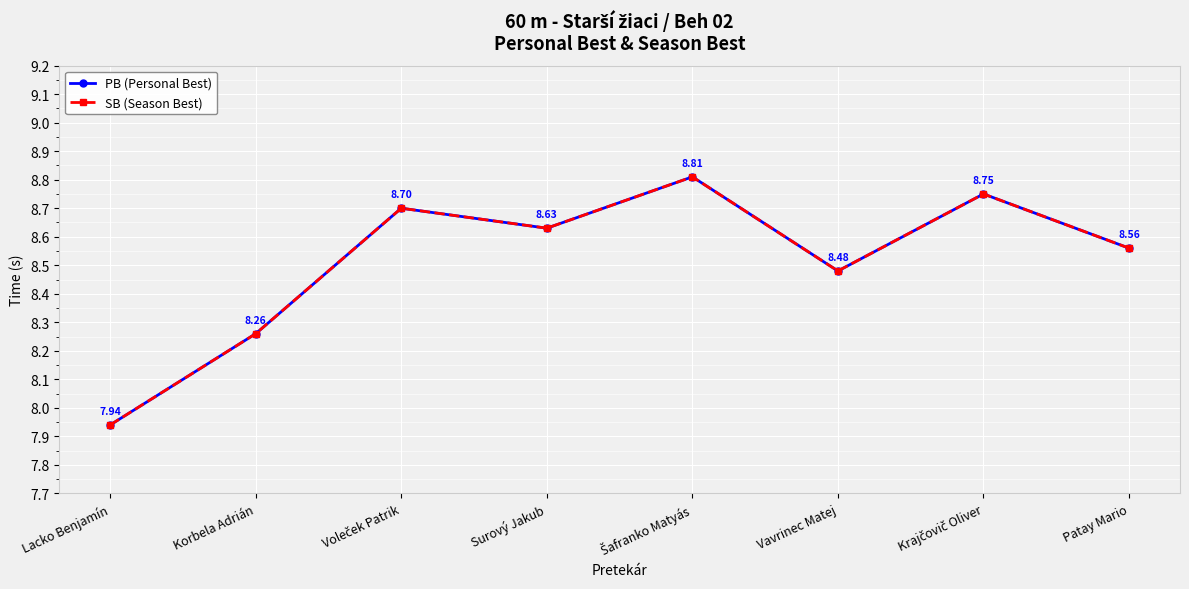

Read the SB (Season Best) value at Korbela Adrián.

8.3